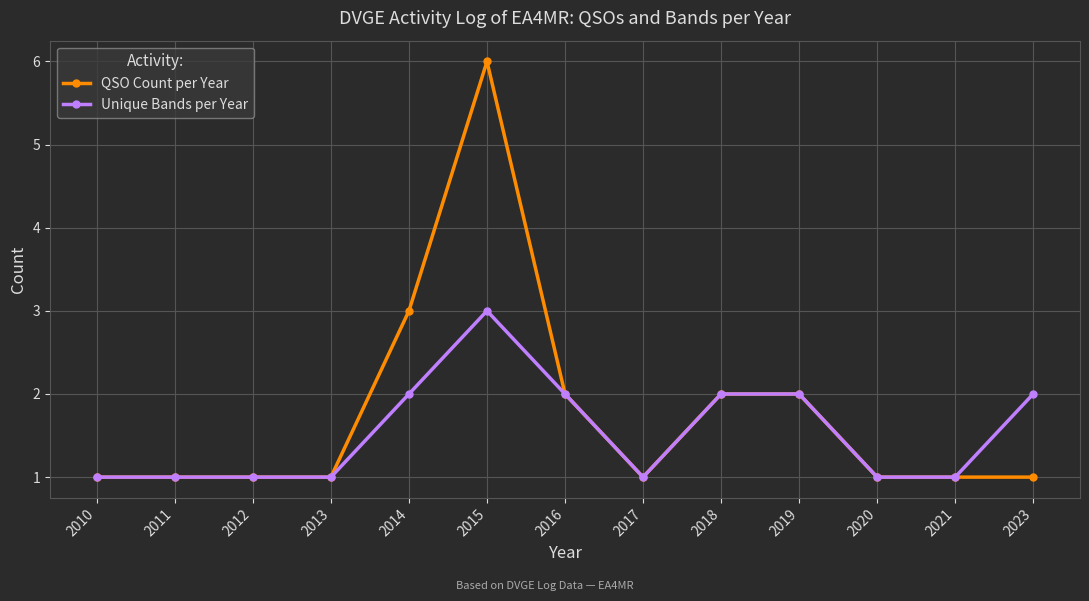

What is the value of the Unique Bands per Year point at the 10th from the left?

2